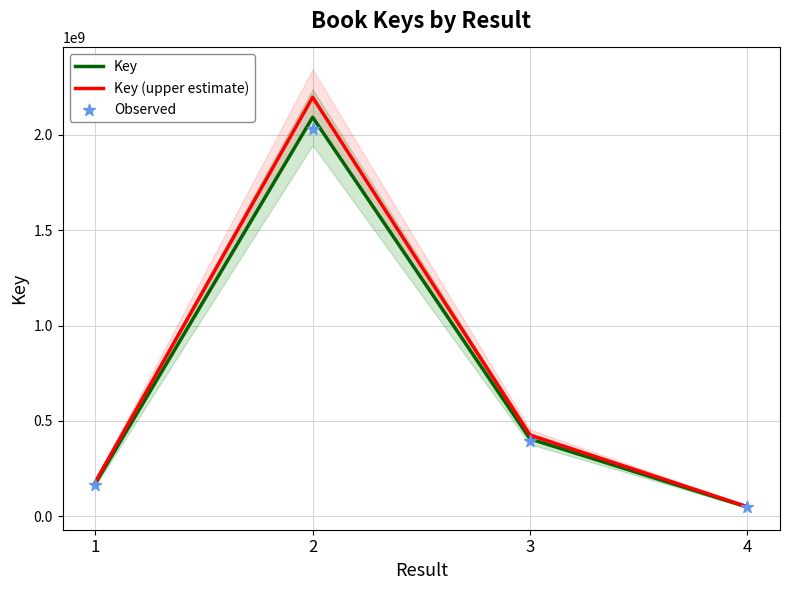

Which series contains the lowest Y value?

Observed